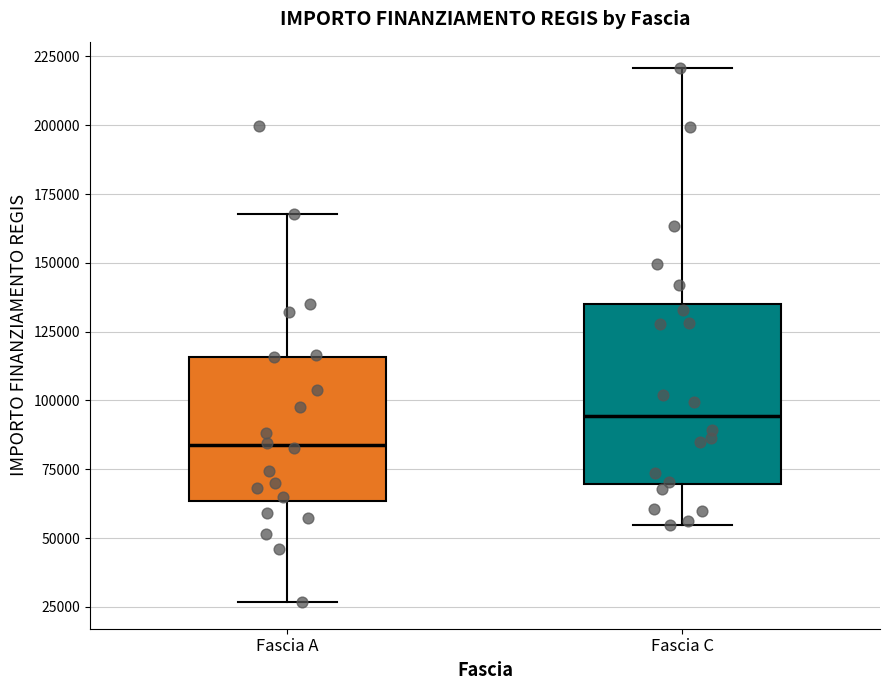

Reading left to right, read every box against the y-axis: the position of its median line, the range the box covers, and the ends of its whiskers. The values are not printed on the chart, so give them approximately, as read against the axis.

Fascia A: median 85000, box 65000 to 115000, whiskers 25000 to 170000
Fascia C: median 95000, box 70000 to 135000, whiskers 55000 to 220000